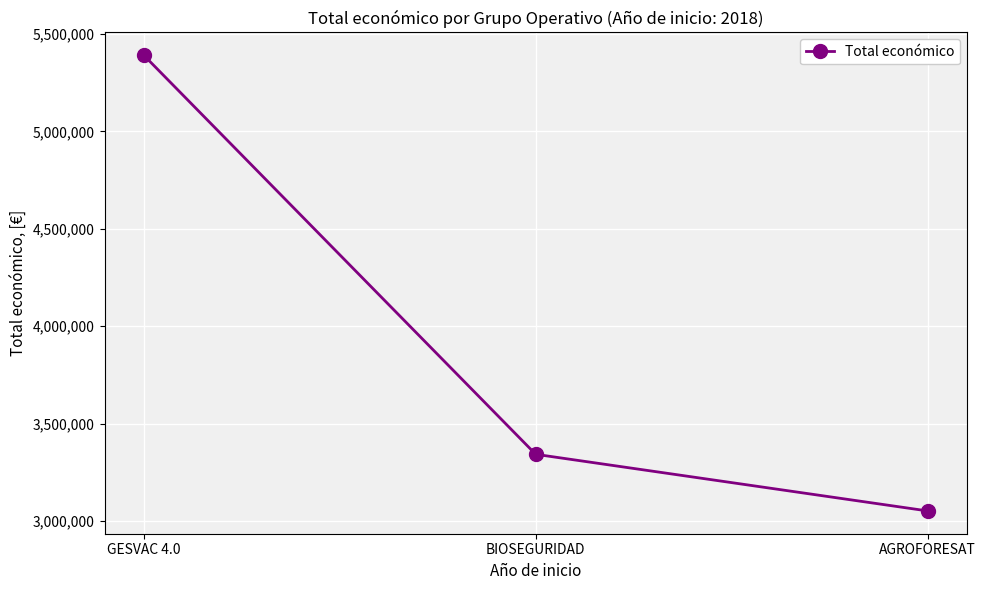

Between AGROFORESAT and BIOSEGURIDAD, which is larger?

BIOSEGURIDAD